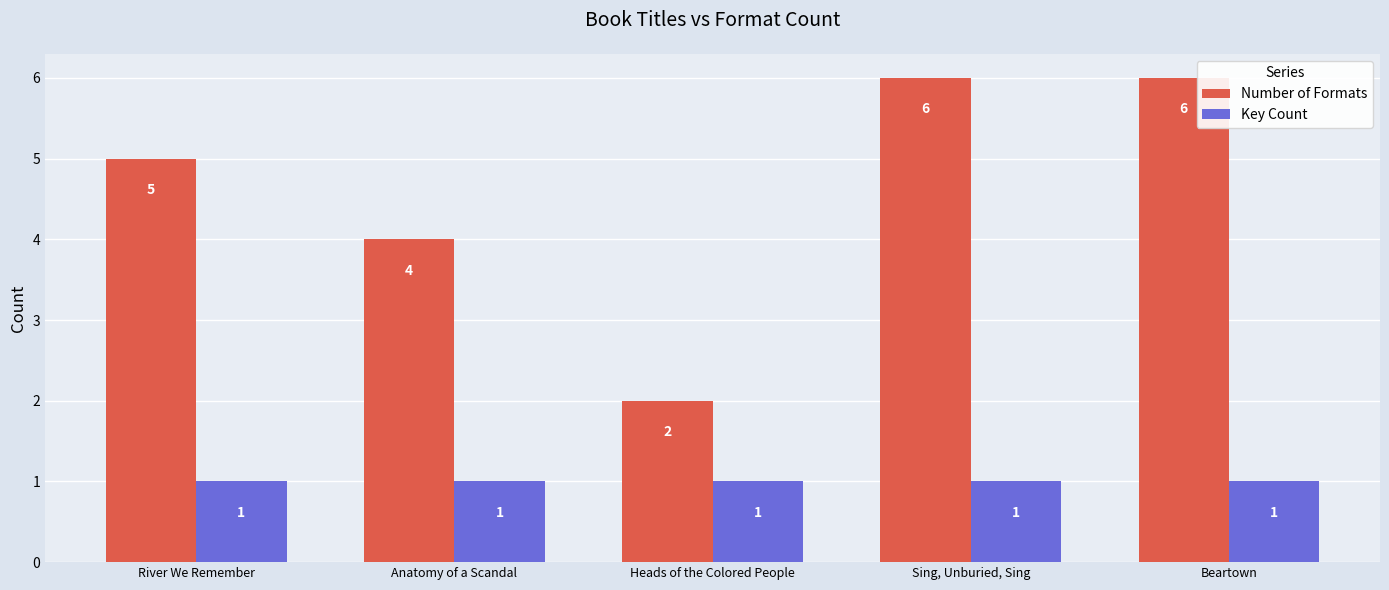

What is the maximum value shown in the chart?

6